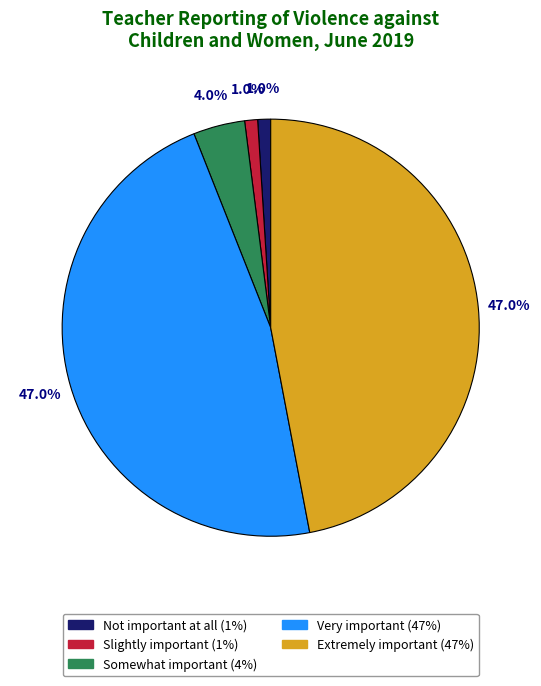

What percentage is NOT represented by Slightly important?

99.0%